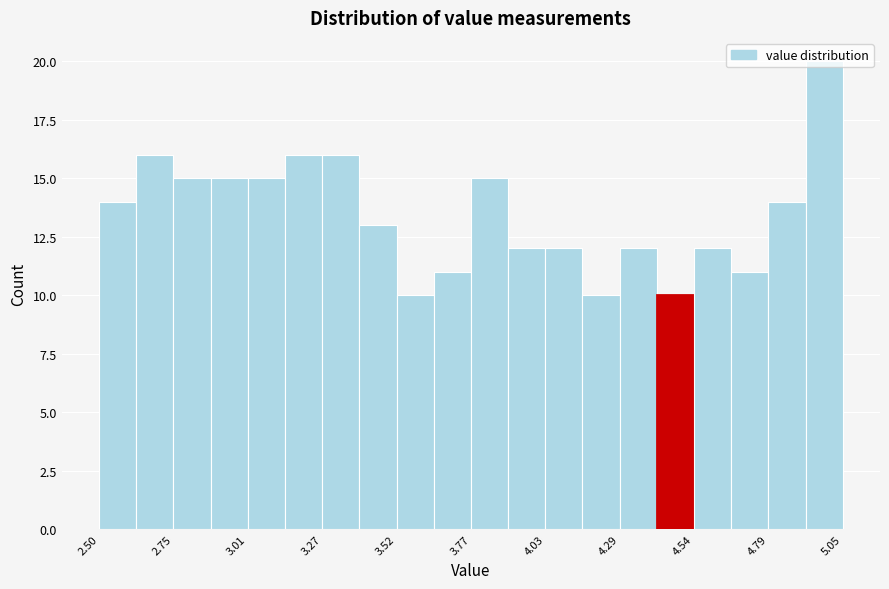

Read against the x-axis, roughly where is the centre of the tallest bar?

5.00